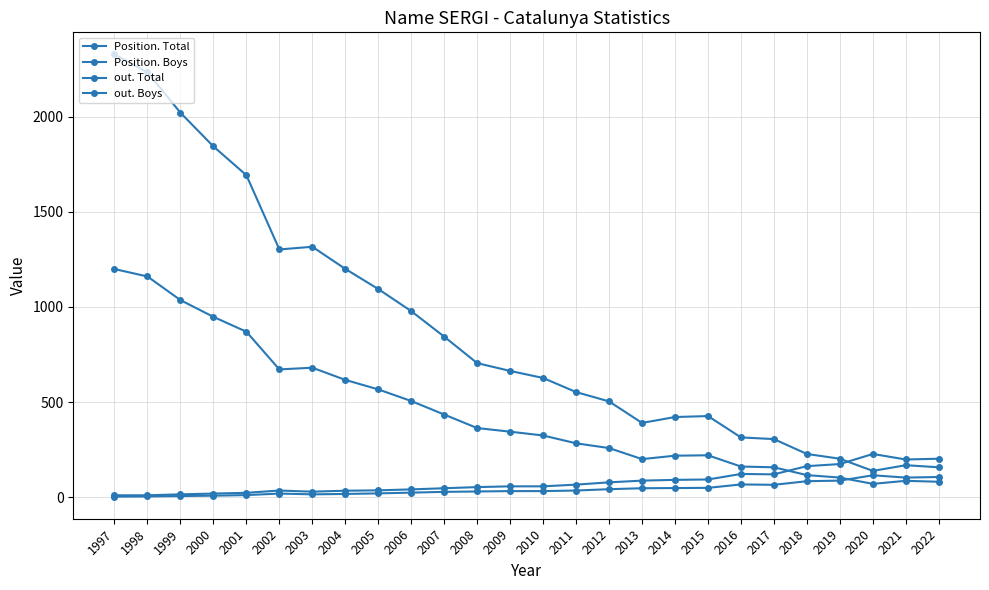

How many lines are shown in the chart?

4